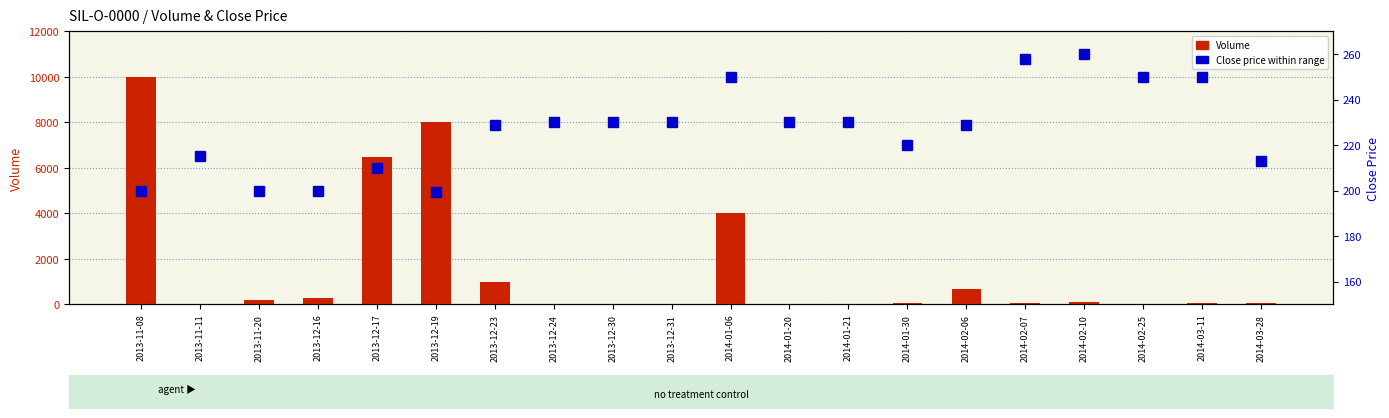

Between 2013-12-23 and 2014-03-28, which is larger?

2013-12-23